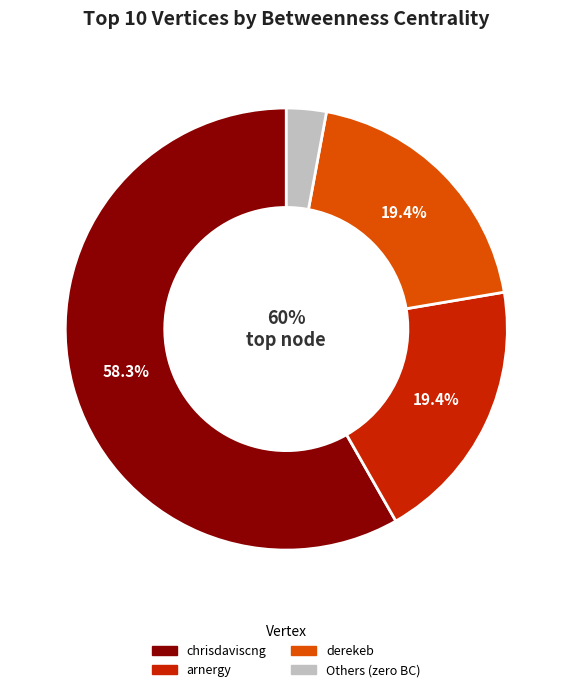

Does chrisdaviscng represent more than half of the total?

Yes